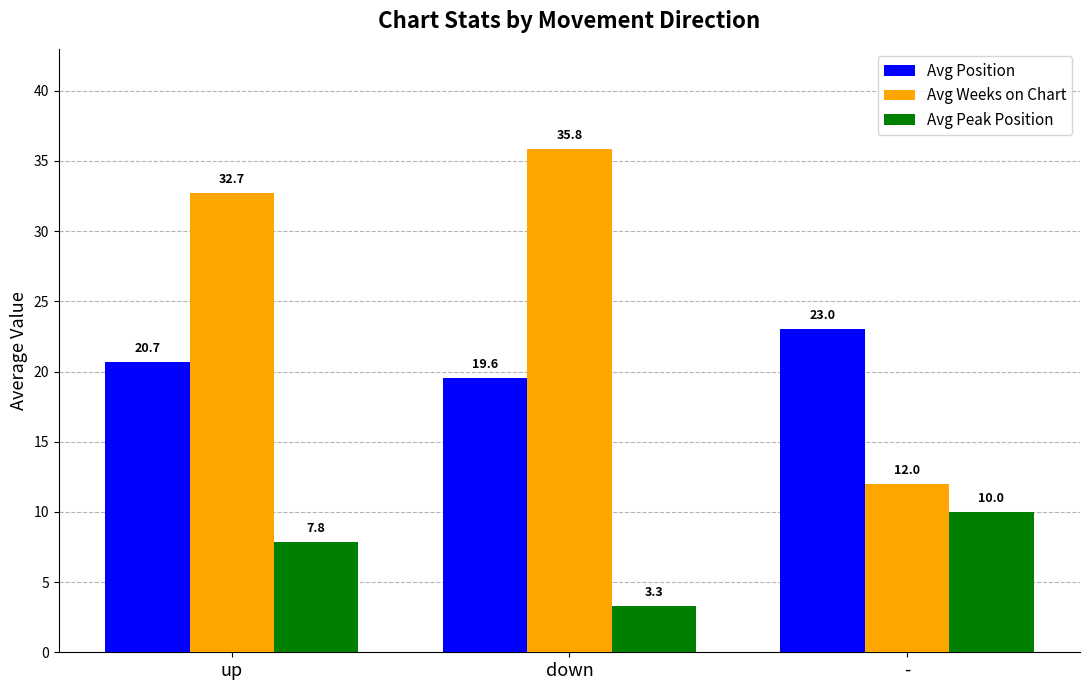

What are all the series names shown in the legend?

Avg Position, Avg Weeks on Chart, Avg Peak Position